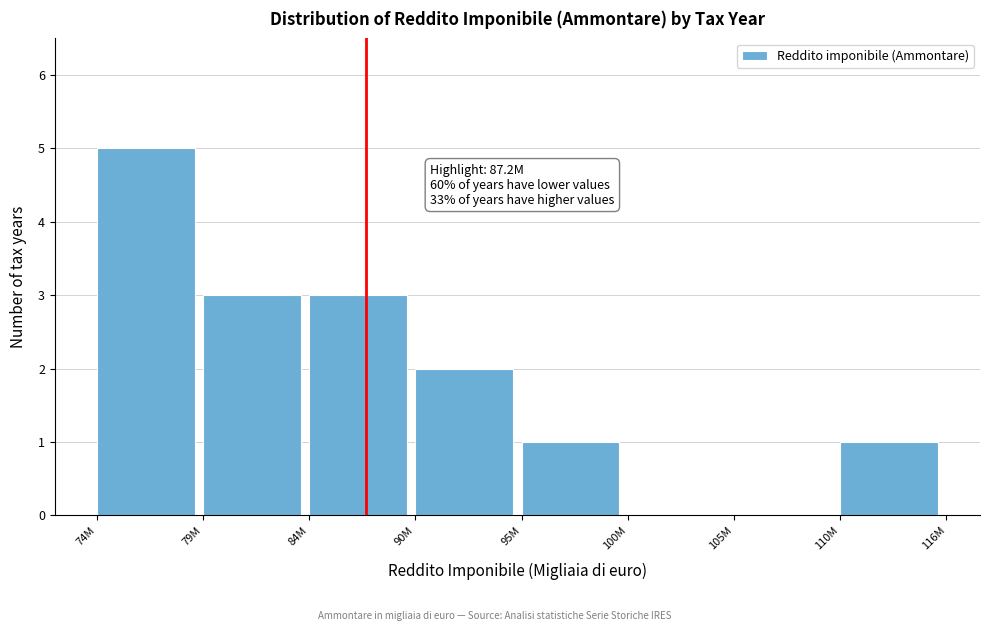

Reading right to left, extract all data points from this chart.

110M=1	105M=0	100M=0	95M=1	90M=2	84M=3	79M=3	74M=5